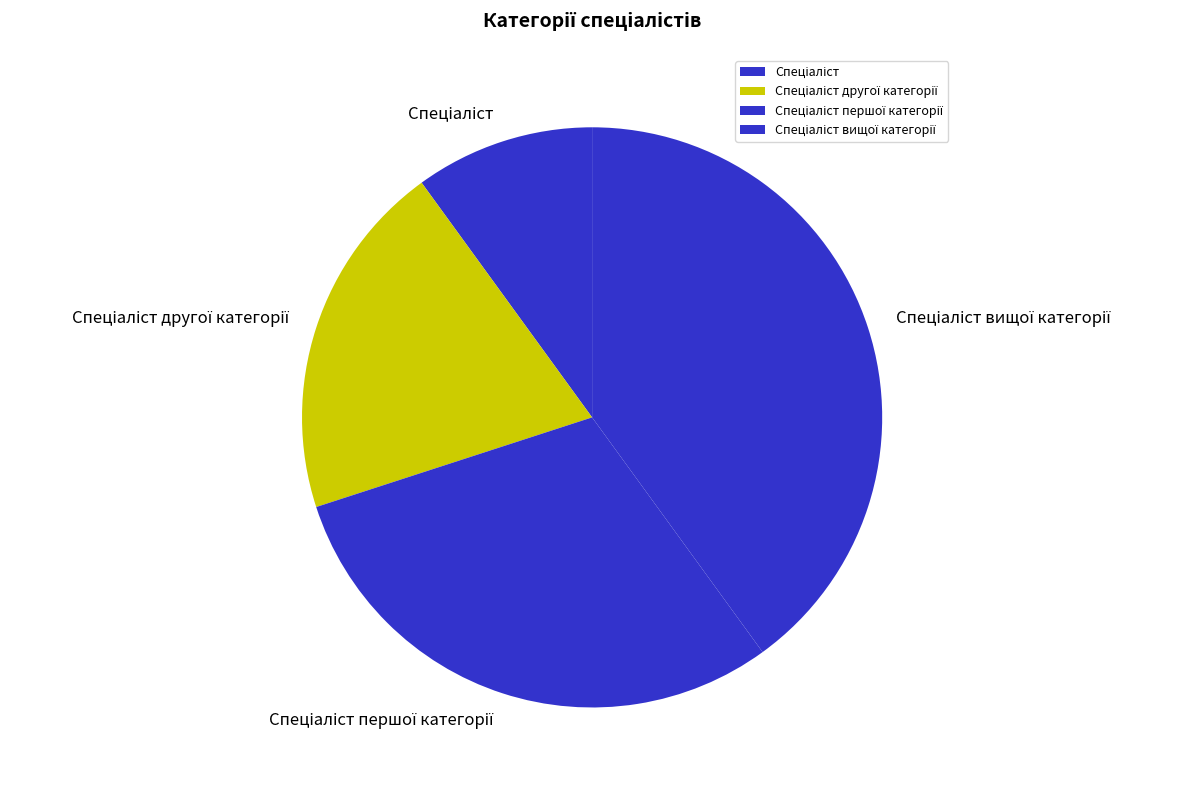

Does any single category account for the majority?

No